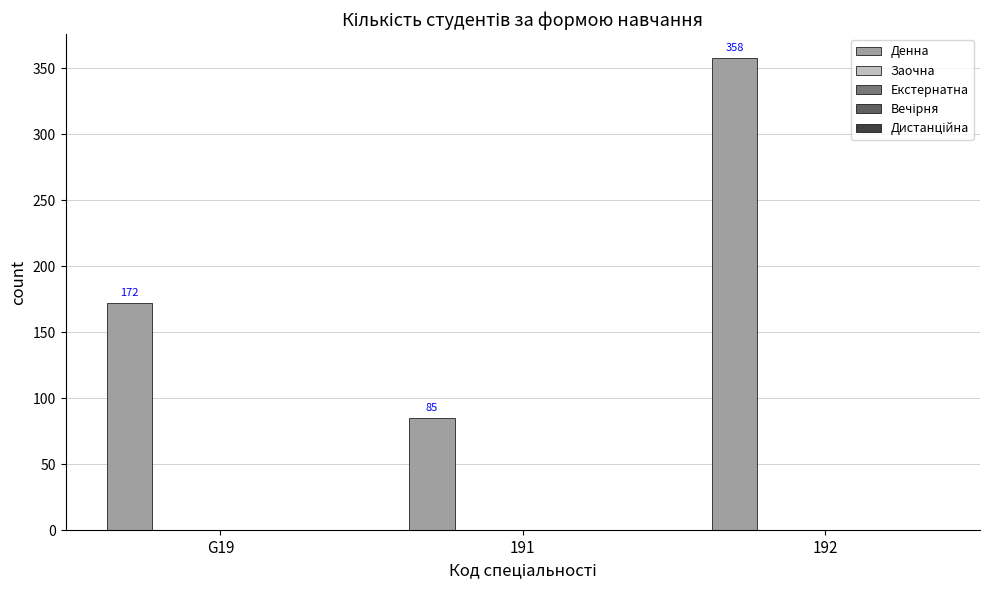

How many bars are there in total?

3